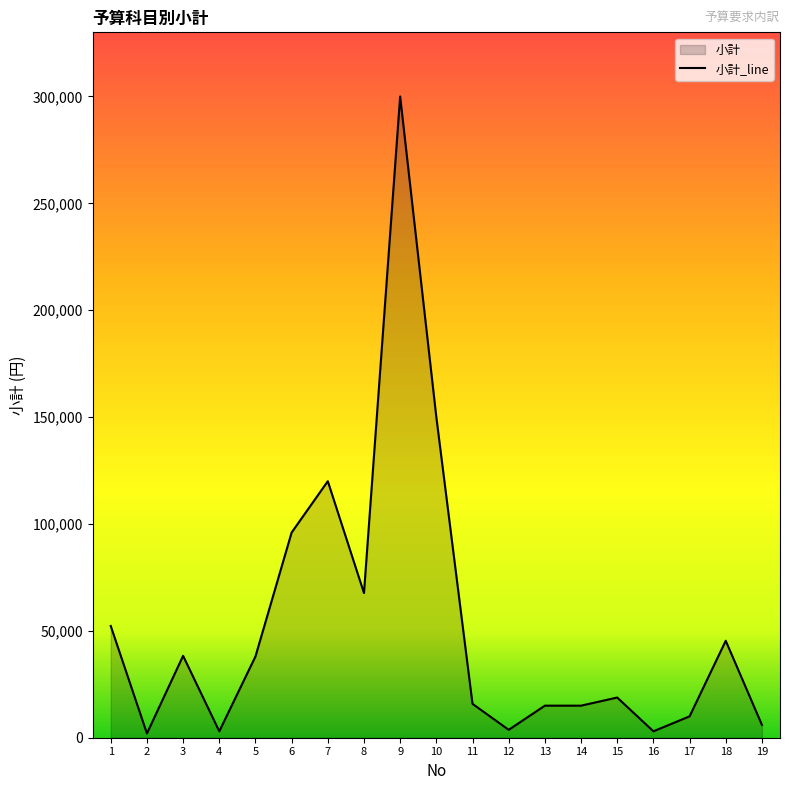

Reading left to right, list all the values displayed in this chart.

52280	2000	38320	3000	38000	96000	120000	67700	300000	150000	15850	3690	15000	15000	18800	3000	10000	45360	6000